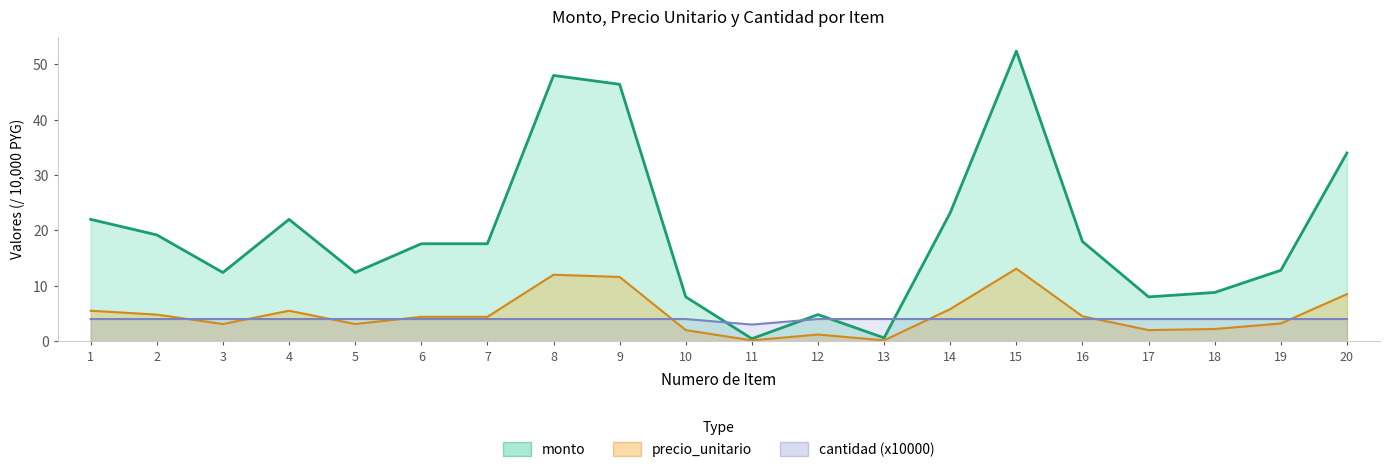

True or false: cantidad has more than 0 interior local peaks.

False